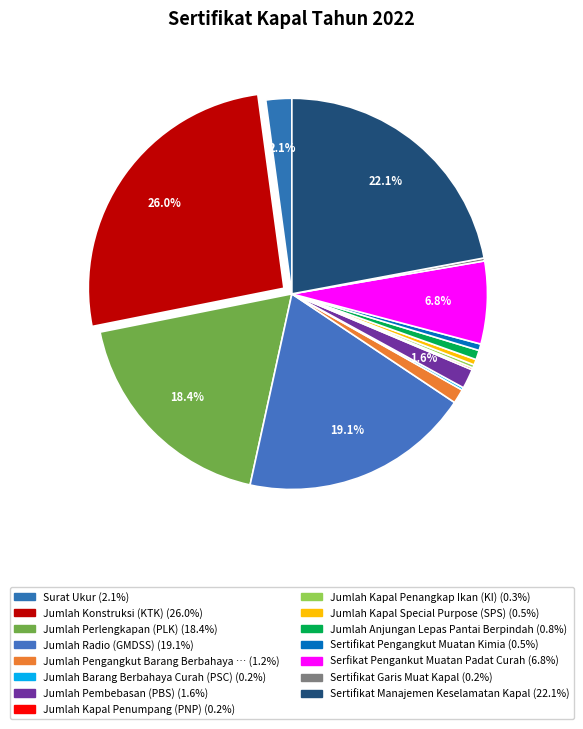

How many slices are in this pie chart?

15